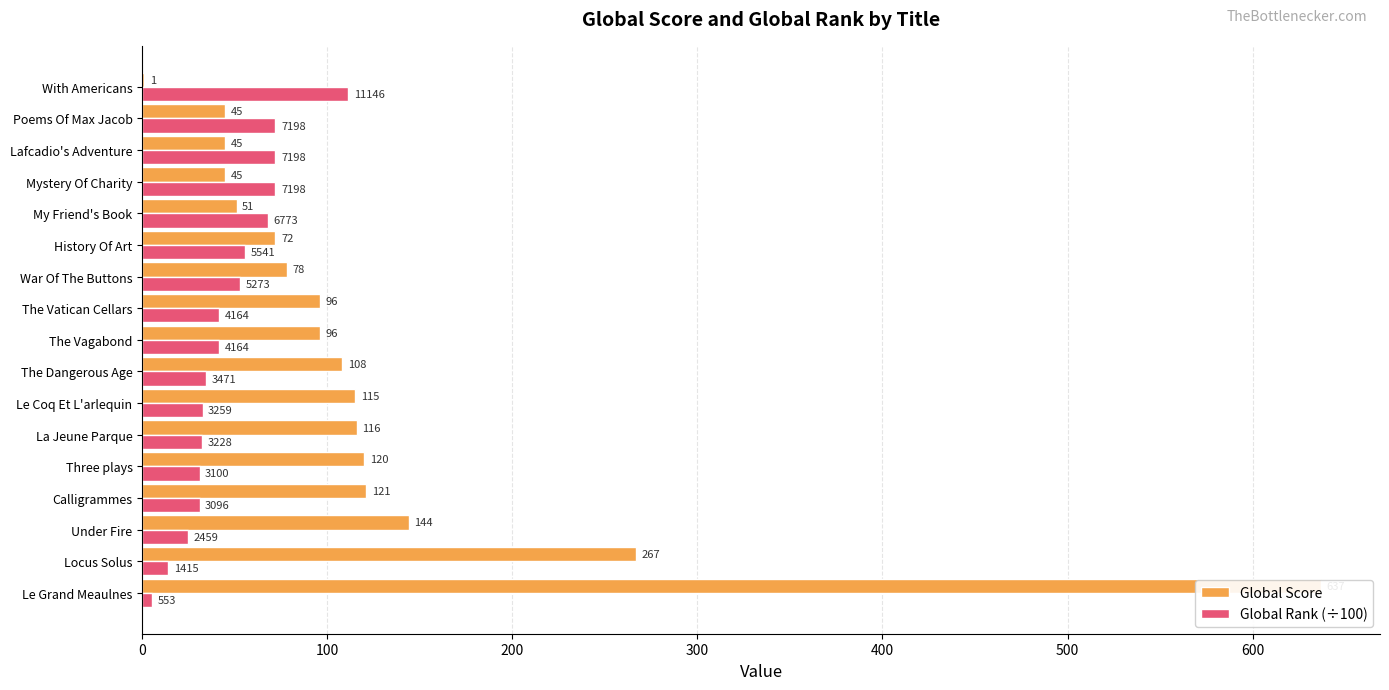

Rank the series by their average value, from lowest to highest.

Global Rank (÷100), Global Score